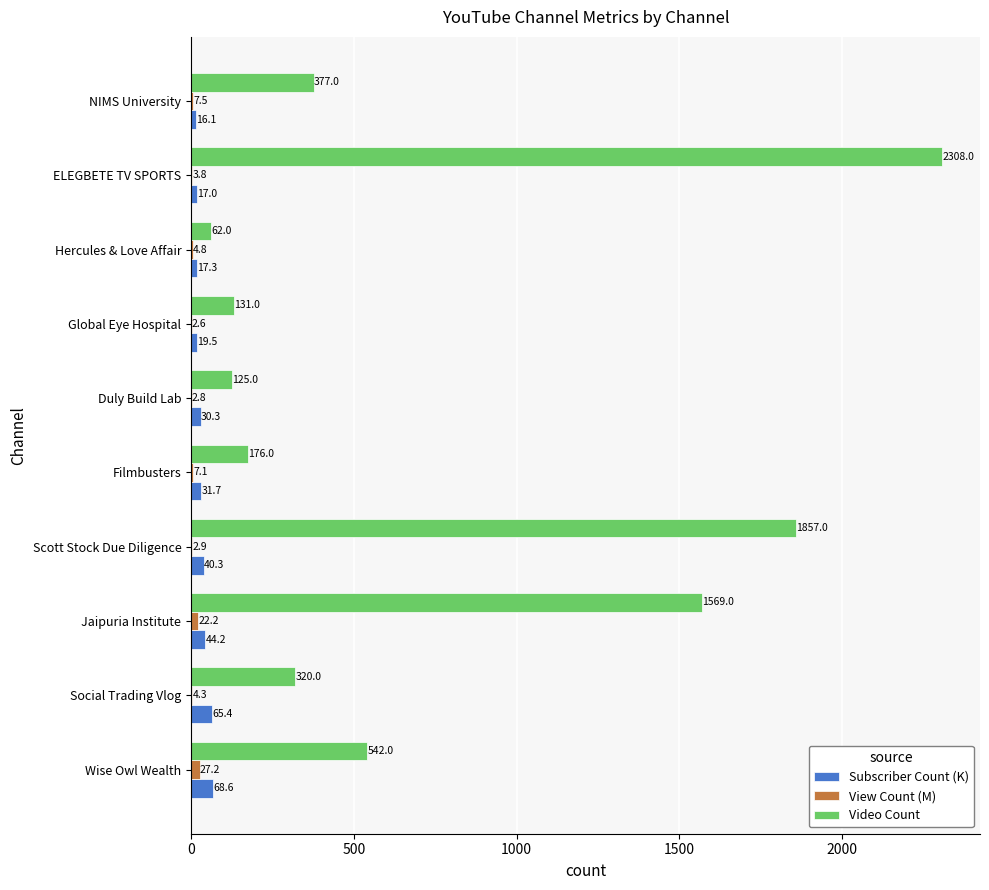

Which series changed the most between Scott Stock Due Diligence and ELEGBETE TV SPORTS?

Video Count